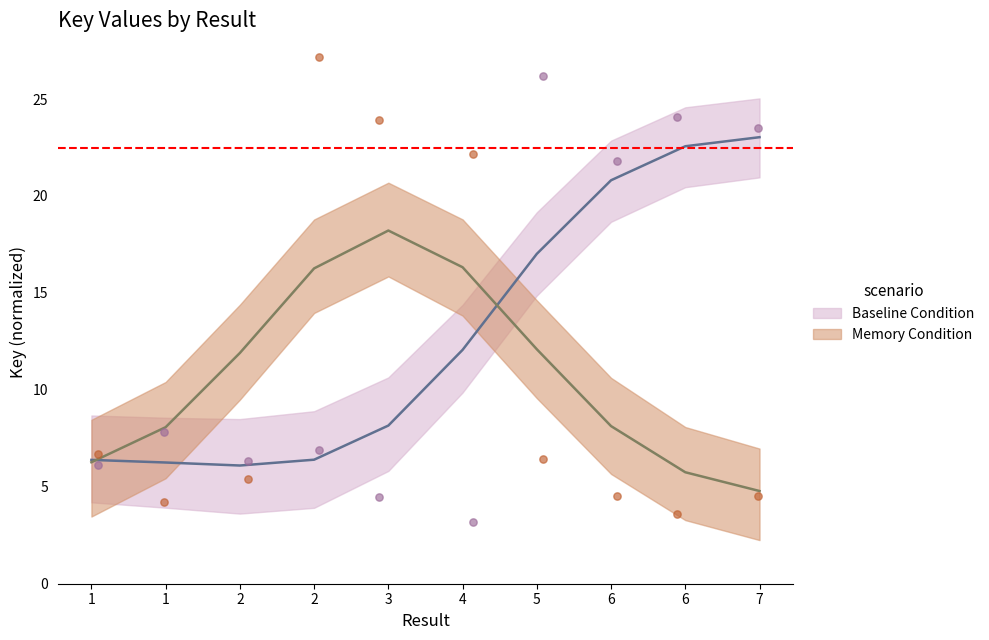

Which series reaches the minimum Y coordinate?

Baseline Condition